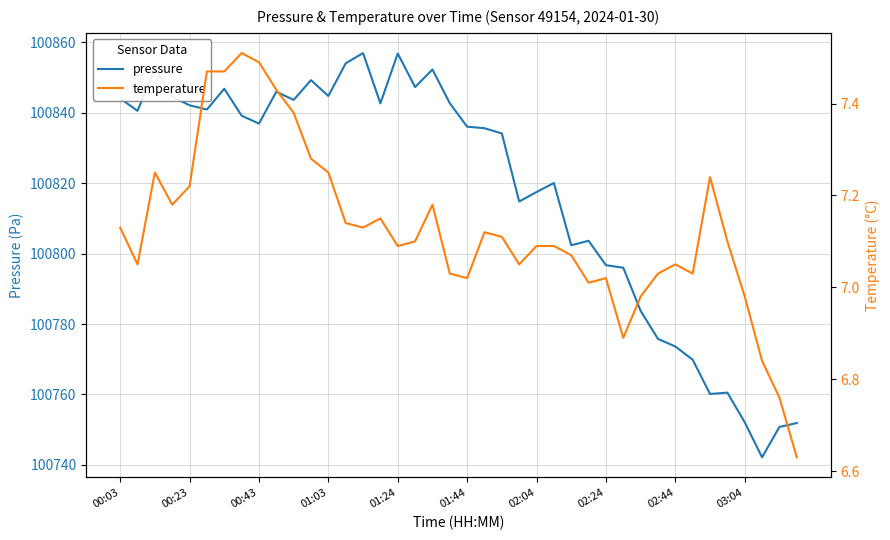

How many values in the temperature series exceed 7?

34